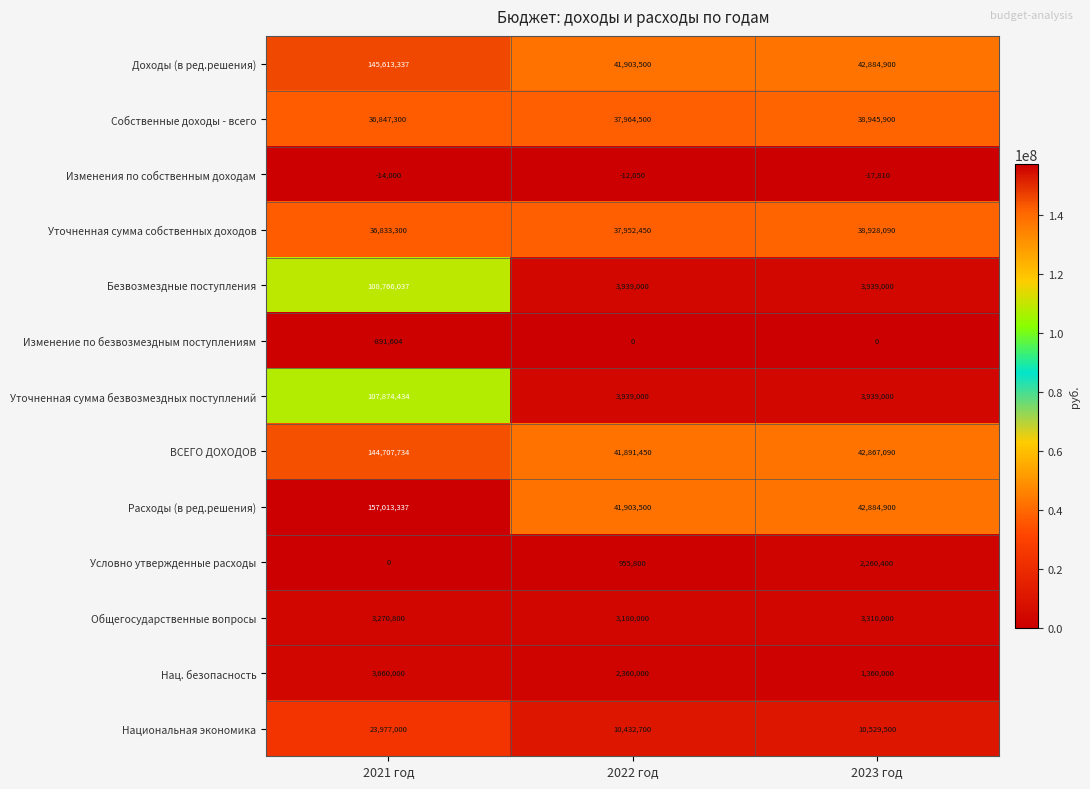

At how many categories does at least one series exceed 63460037?

1